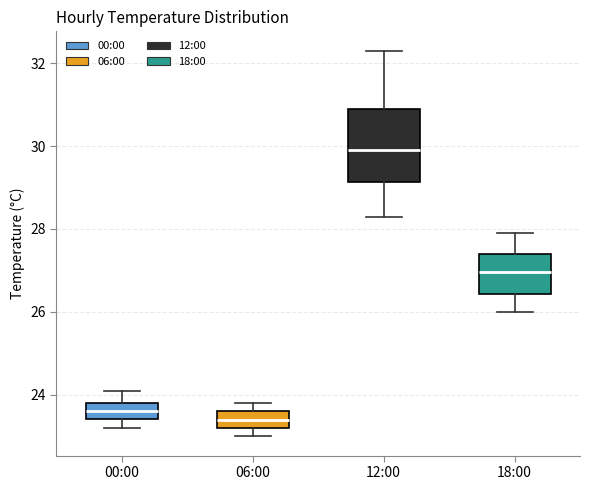

Which box's median line is the lowest?

06:00